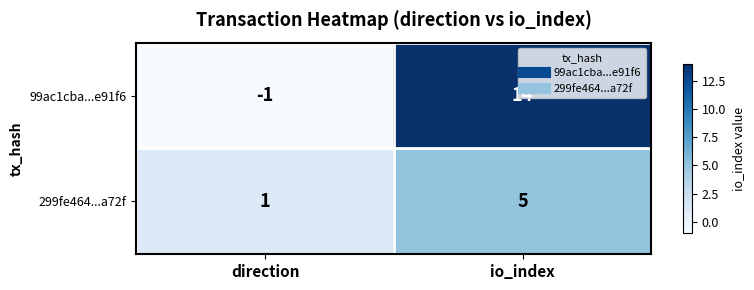

True or false: 299fe464...a72f has a value of 1 at direction.

True